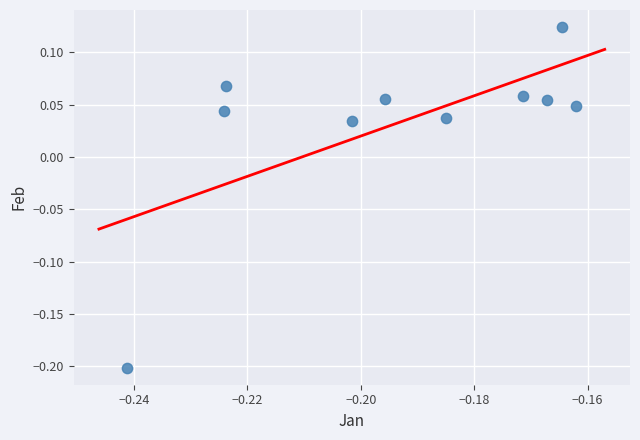

What is the range of Y values (max minus min)?

0.3